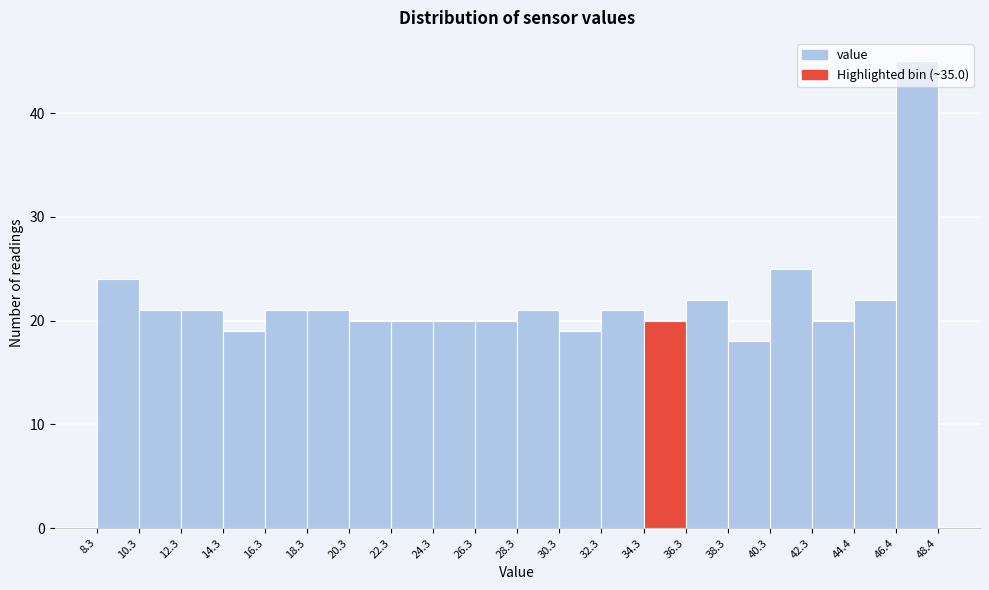

Which range on the x-axis has the tallest bar?

46.4 to 48.4